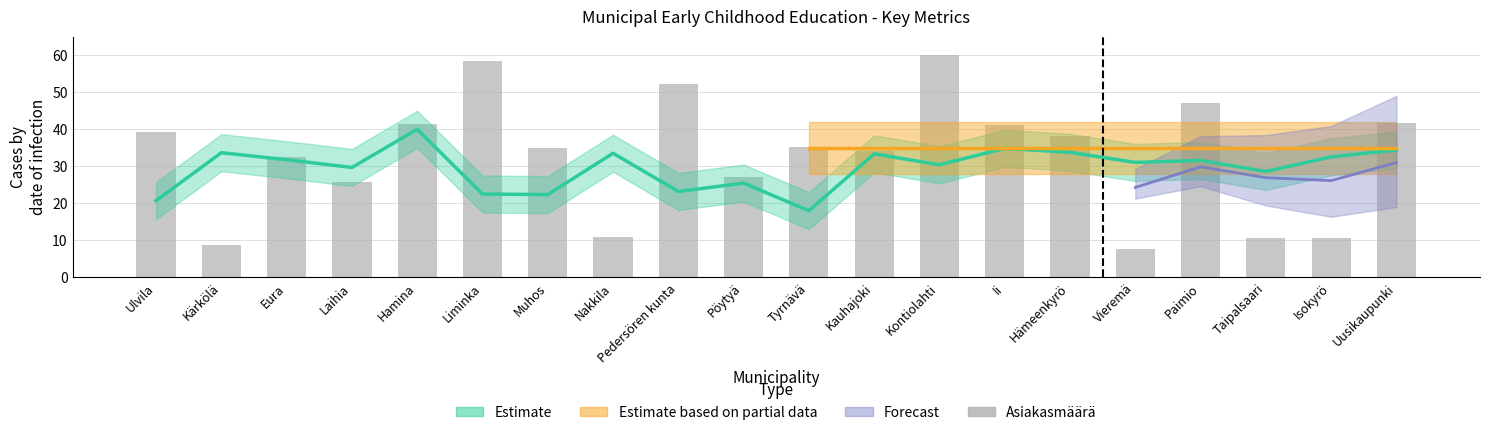

What is the ratio of the value at Ii to the value at Kärkölä?

4.7